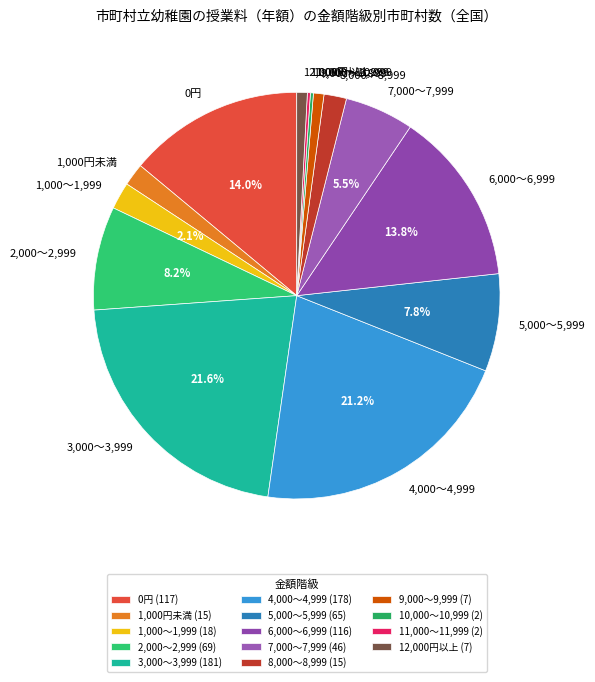

To the nearest percent, what is the combined percentage of 7,000～7,999 and 6,000～6,999?

19%